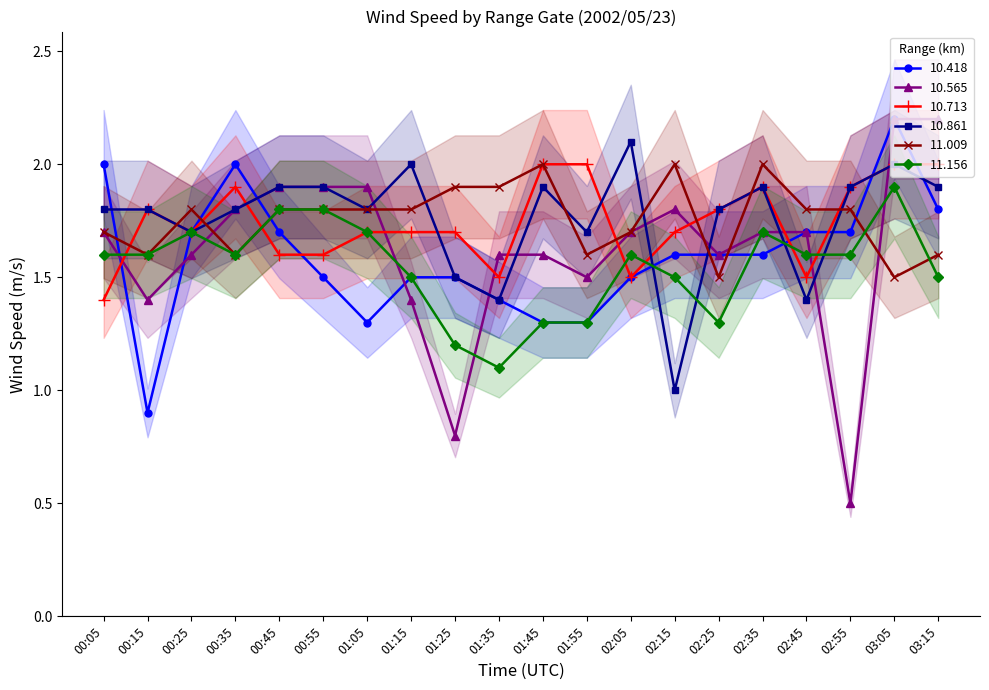

What is the average value of the 11.009 series?

1.8